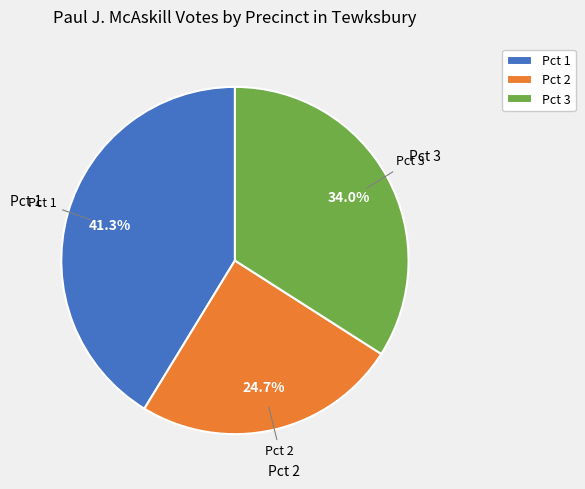

To the nearest percent, what is the average slice percentage?

33%